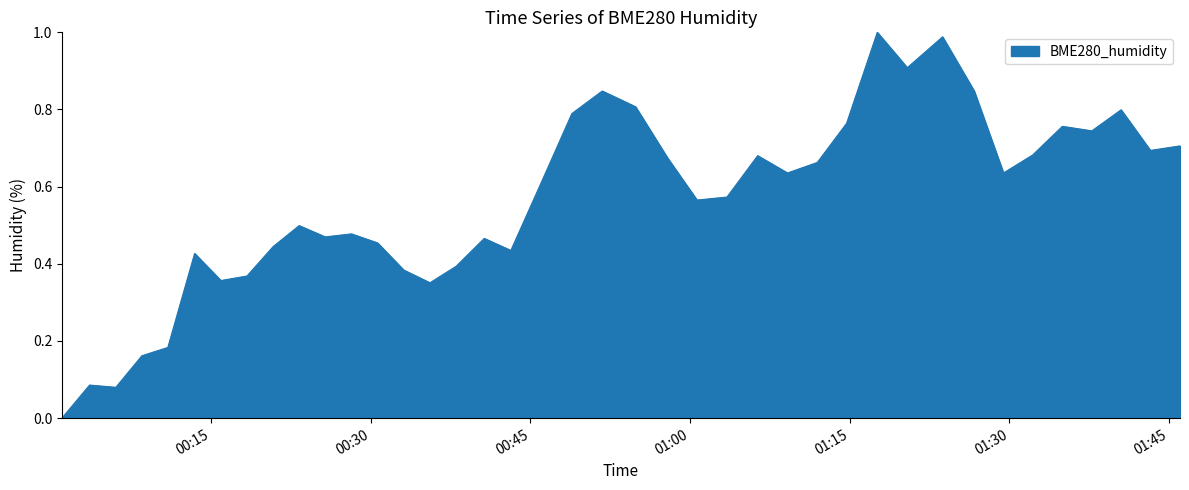

At which category does the chart reach its peak across all series?

2022/06/20 01:17:35